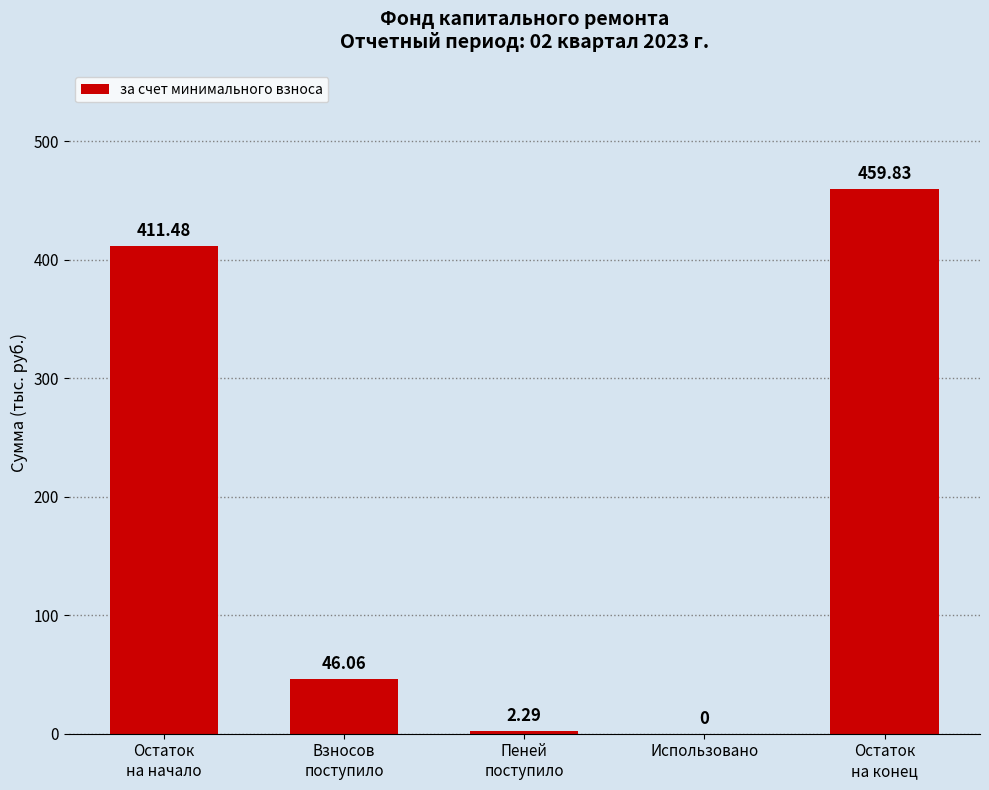

What is the change in value from Пеней
поступило to Остаток
на конец?

+457.5